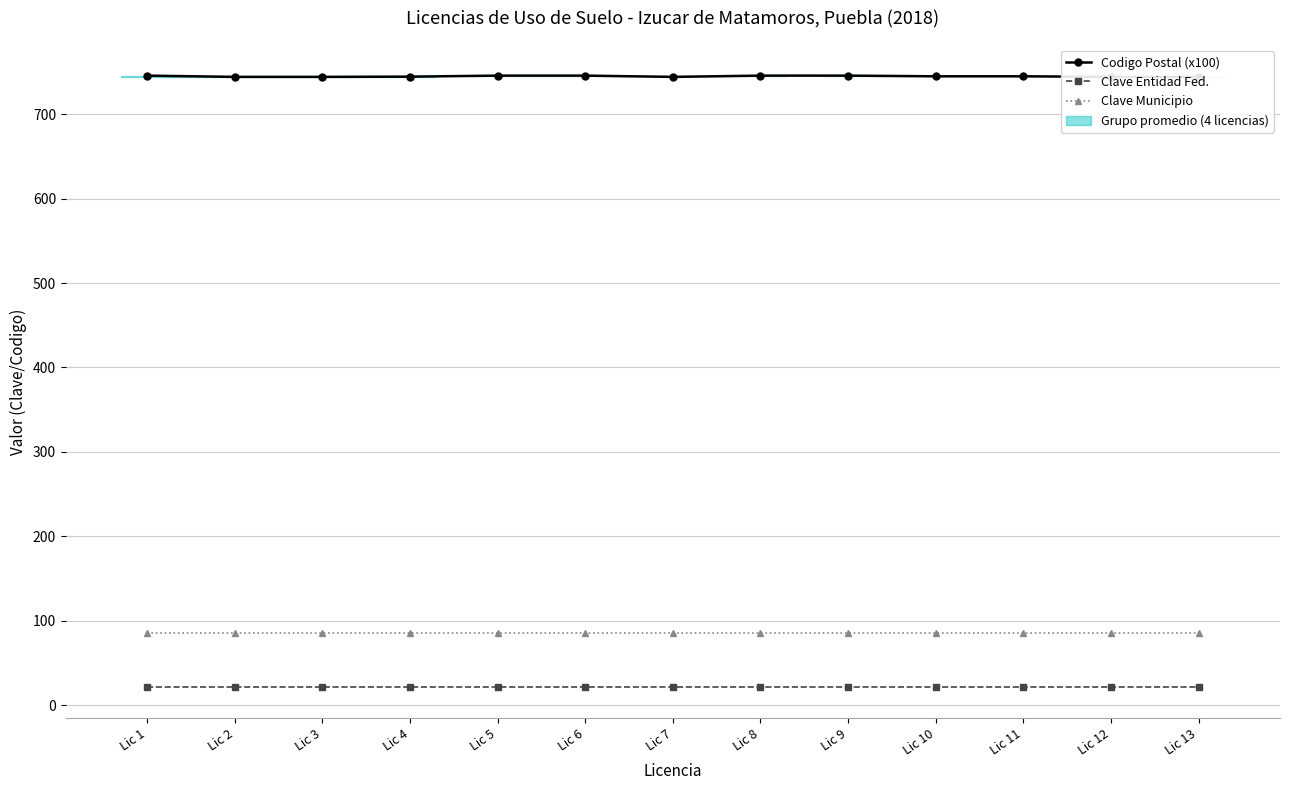

What is the value of the Clave Municipio point at the 6th from the left?

85.0